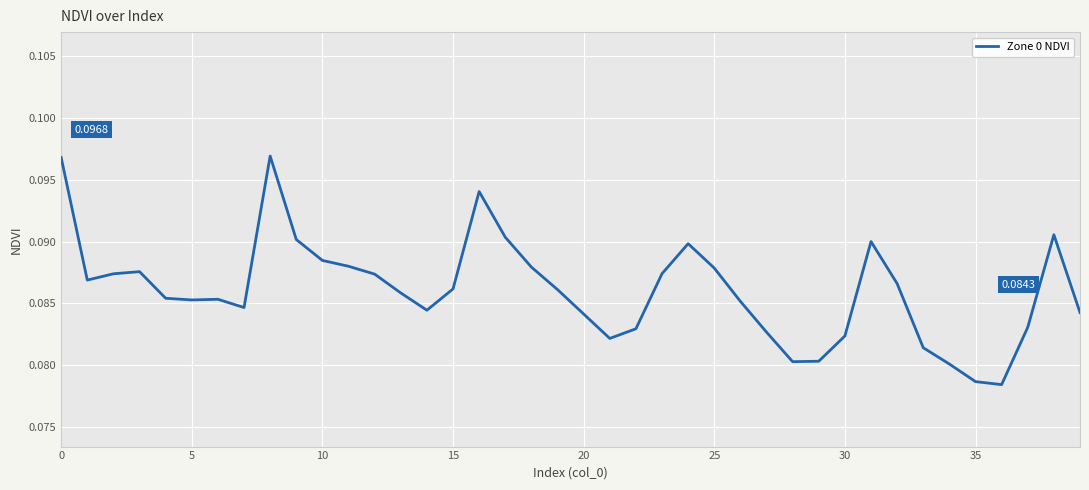

Reading left to right, extract all data points from this chart.

0.1	0.1	0.1	0.1	0.1	0.1	0.1	0.1	0.1	0.1	0.1	0.1	0.1	0.1	0.1	0.1	0.1	0.1	0.1	0.1	0.1	0.1	0.1	0.1	0.1	0.1	0.1	0.1	0.1	0.1	0.1	0.1	0.1	0.1	0.1	0.1	0.1	0.1	0.1	0.1